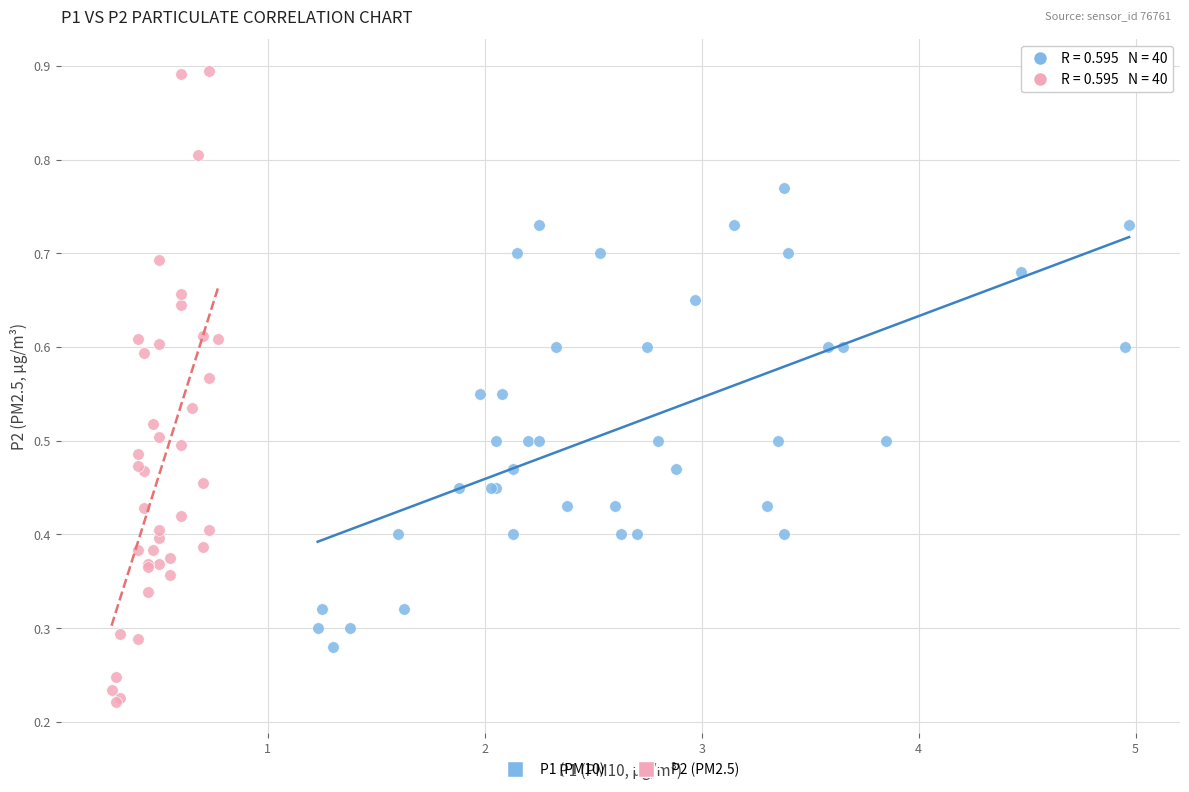

Which series has the widest spread of Y values?

P2 (PM2.5)